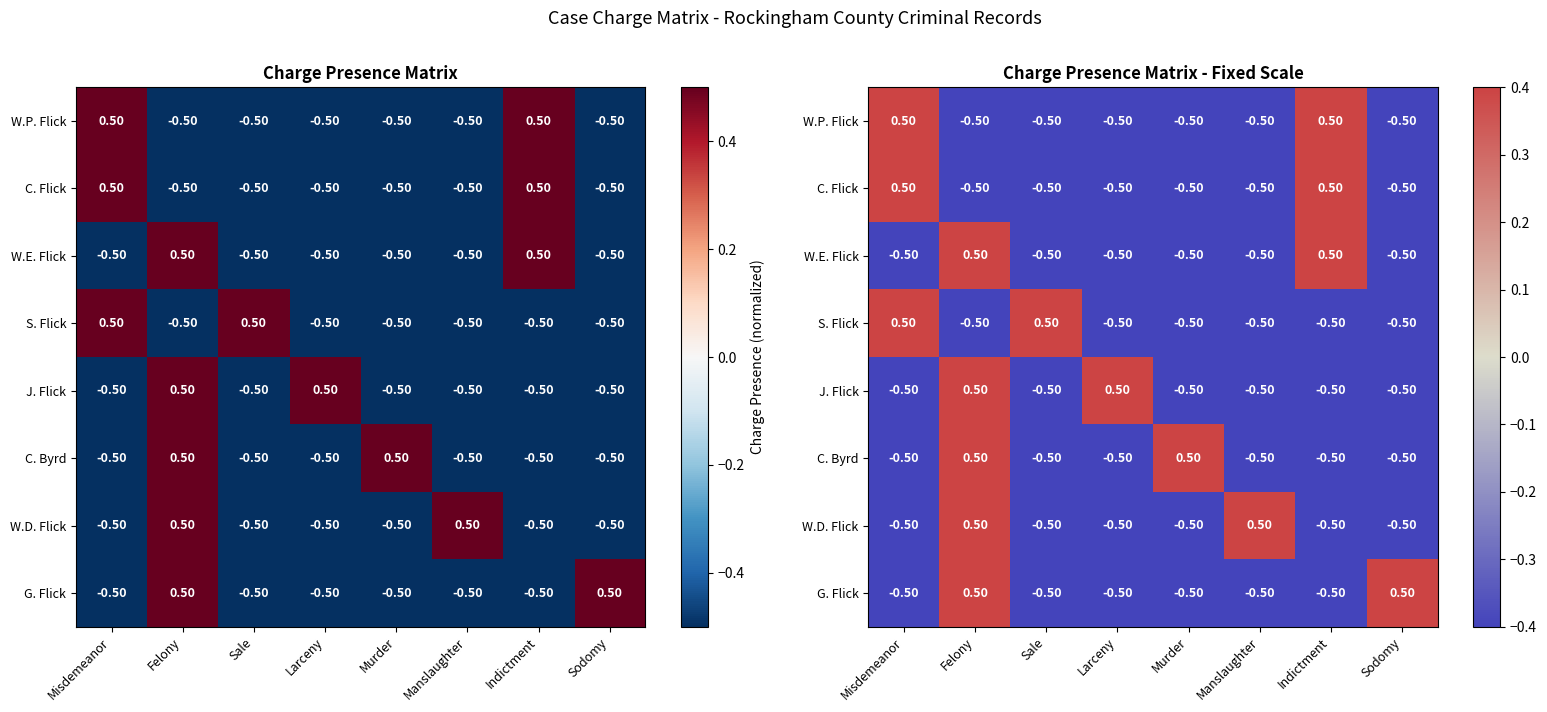

The J. Flick series shows 0.8 at Felony. True or false?

False